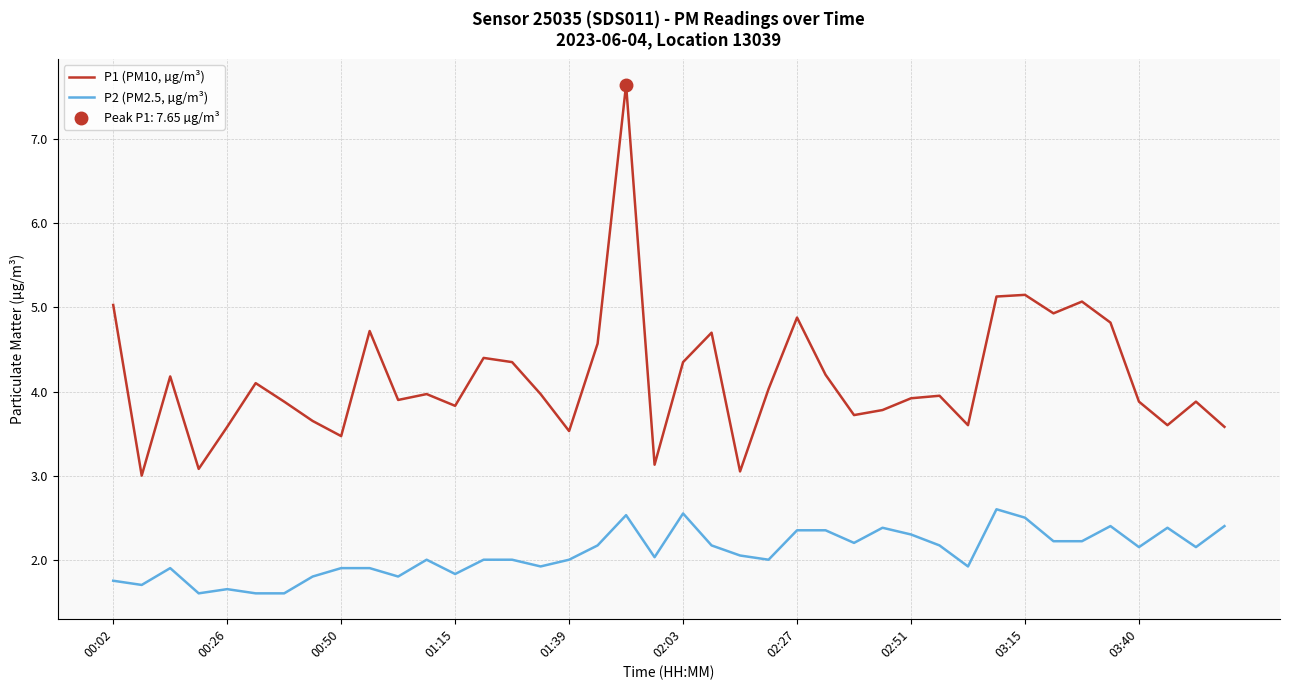

Is it true that P1 (PM10, µg/m³) equals 5.8 at 01:39?

False